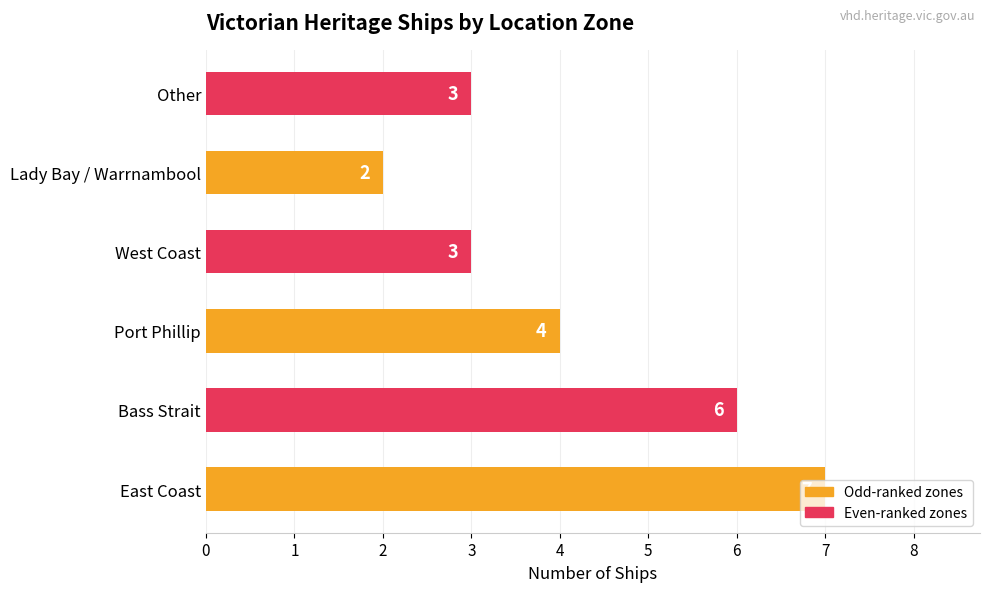

How many values are below 4?

3